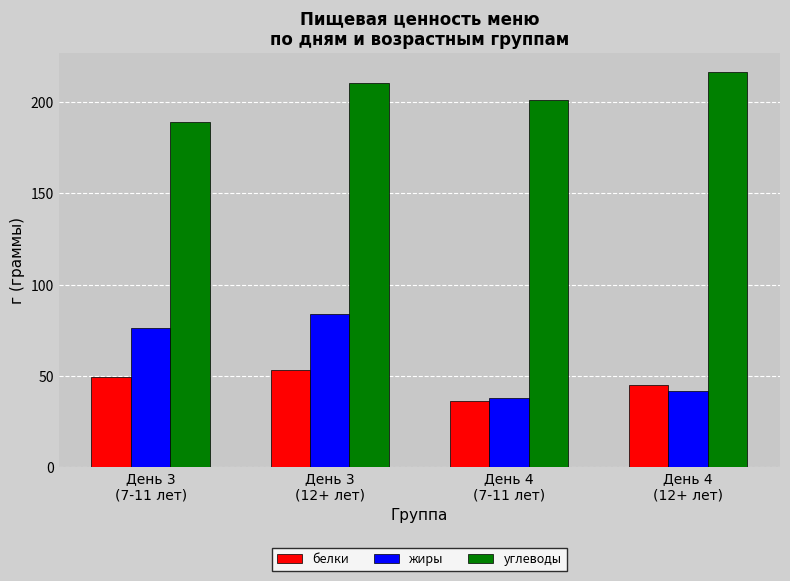

What is the average value of the жиры series?

60.0